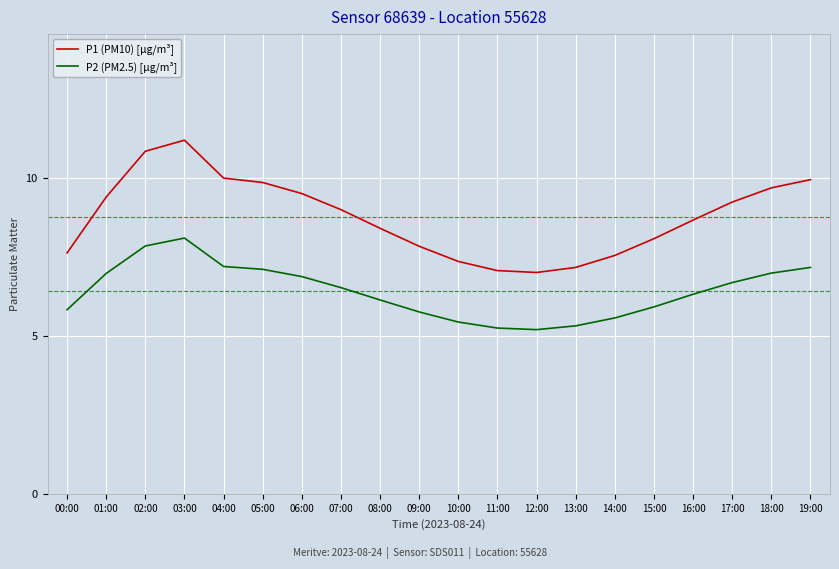

True or false: P1 (PM10) [µg/m³] has a value of 12.7 at 01:00.

False